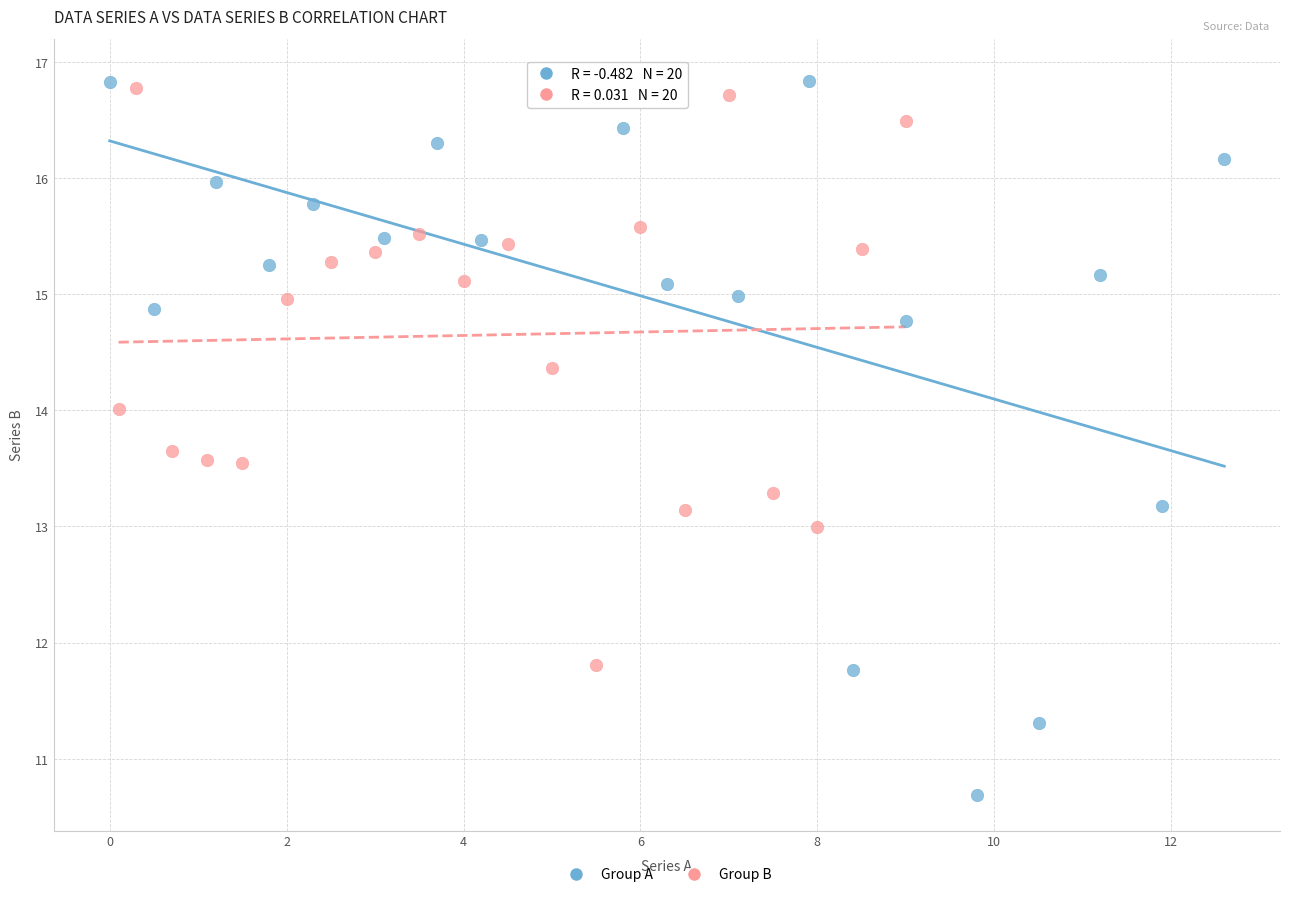

Which series has the largest Y range (max minus min)?

Group A